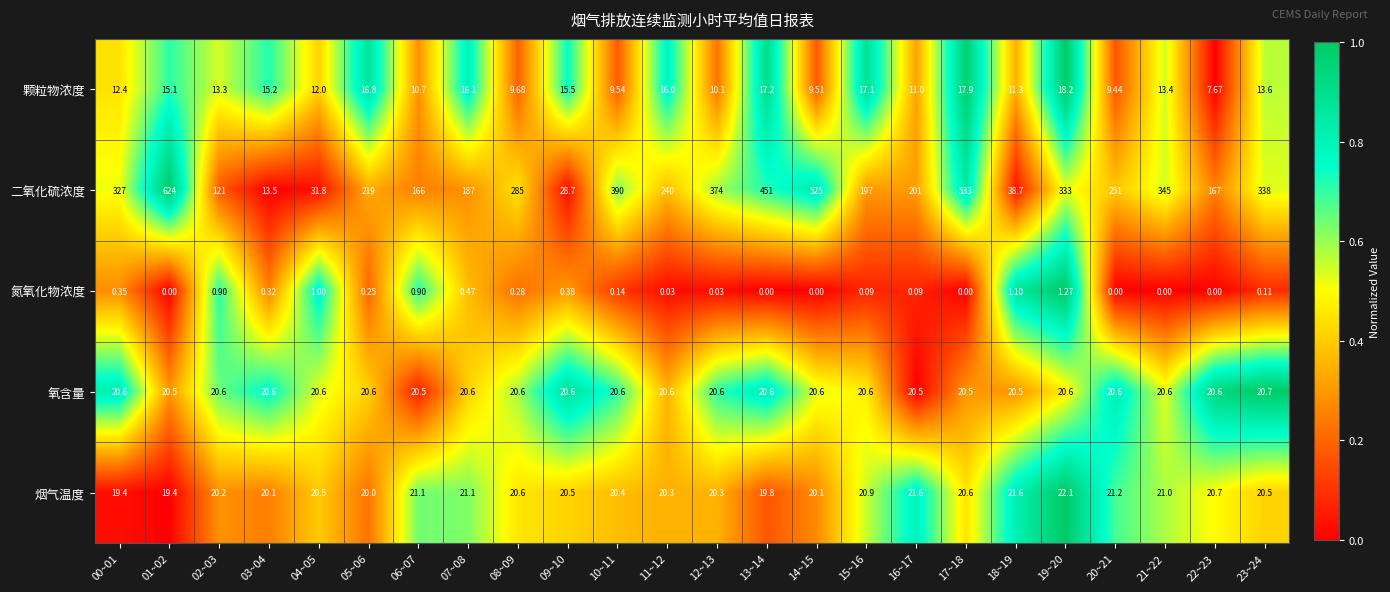

Rank the series by their maximum value, from highest to lowest.

二氧化硫浓度, 烟气温度, 氧含量, 颗粒物浓度, 氮氧化物浓度